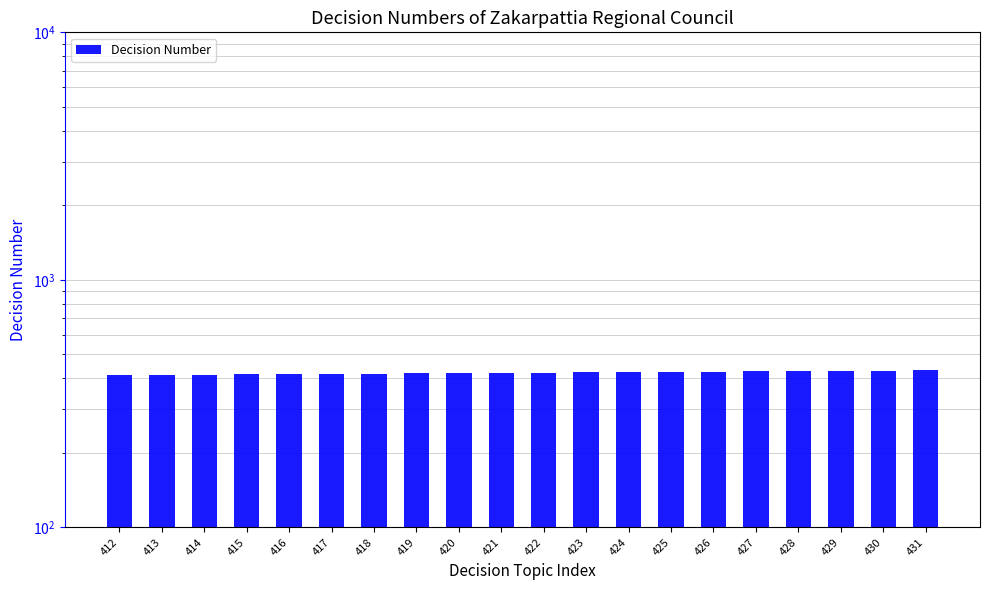

List the labels in order of value, smallest first.

412, 413, 414, 415, 416, 417, 418, 419, 420, 421, 422, 423, 424, 425, 426, 427, 428, 429, 430, 431